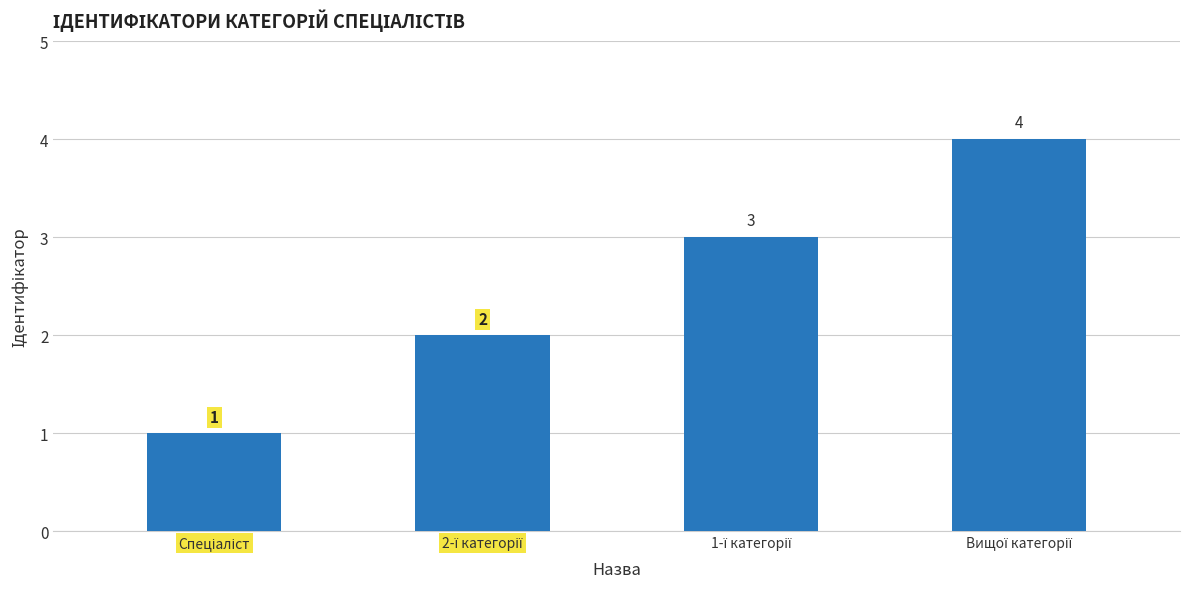

What is the sum of all values?

10